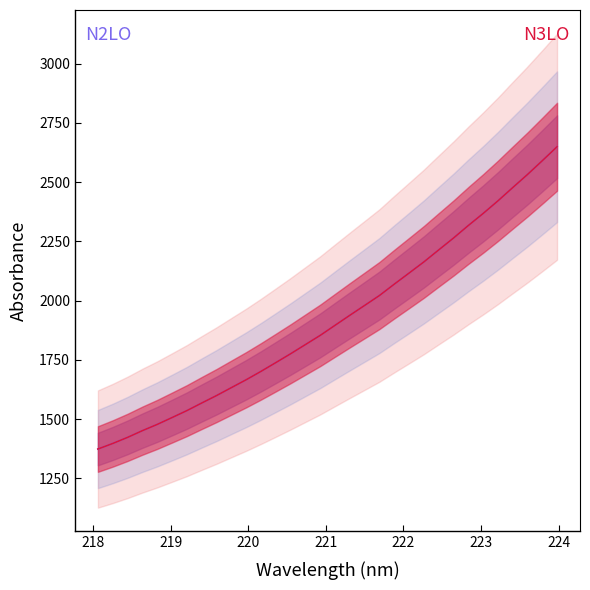

At 220, list the series in order from largest to smallest.

N2LO, N3LO